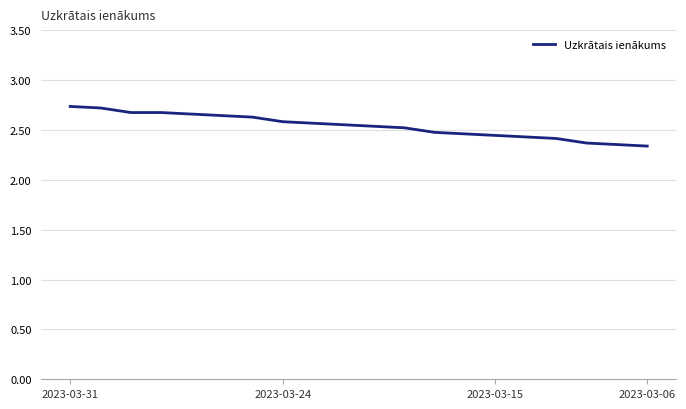

What is the difference between the maximum and minimum values?

0.4